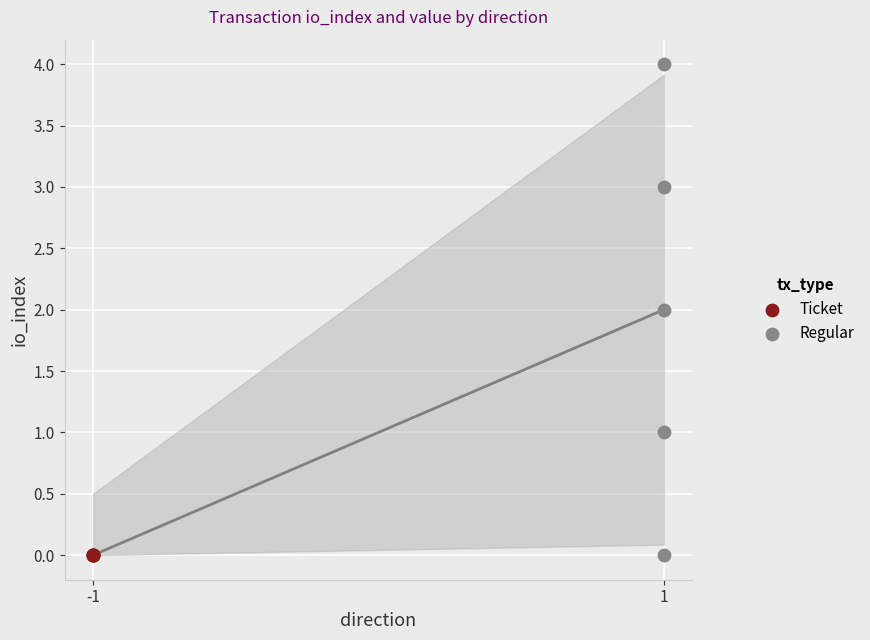

Which series contains the highest Y value?

Regular